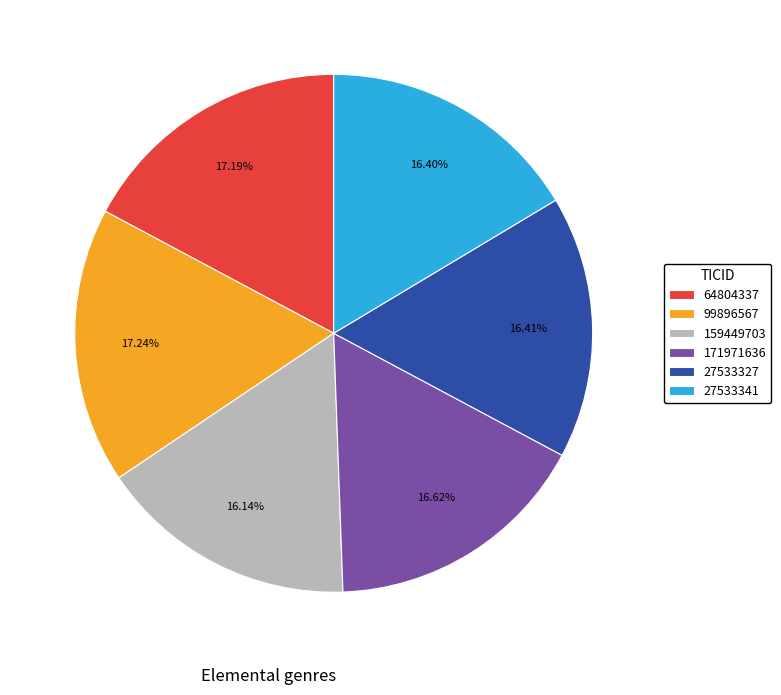

Which has a higher value, 27533327 or 64804337?

64804337